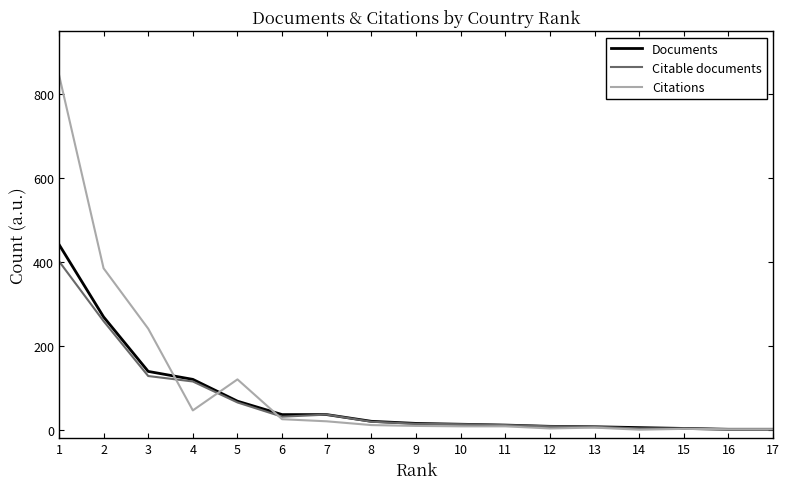

Rank the series by their maximum value, from lowest to highest.

Citable documents, Documents, Citations